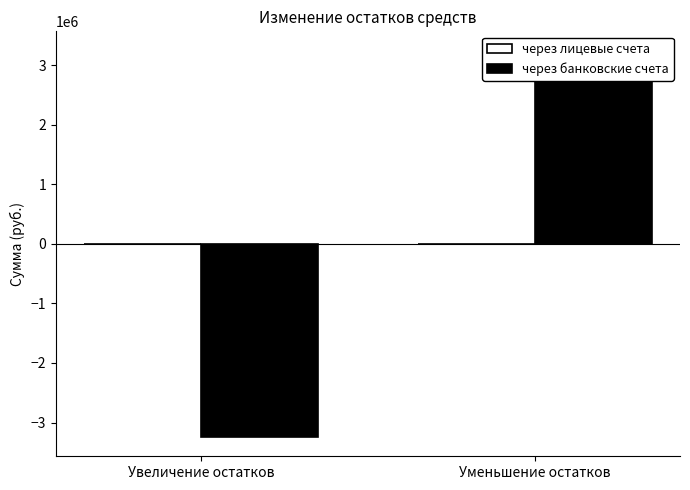

Reading left to right, what are all the values shown in this chart?

через лицевые счета: Увеличение остатков=0.0	Уменьшение остатков=0.0
через банковские счета: Увеличение остатков=-3242745.9	Уменьшение остатков=3242745.9